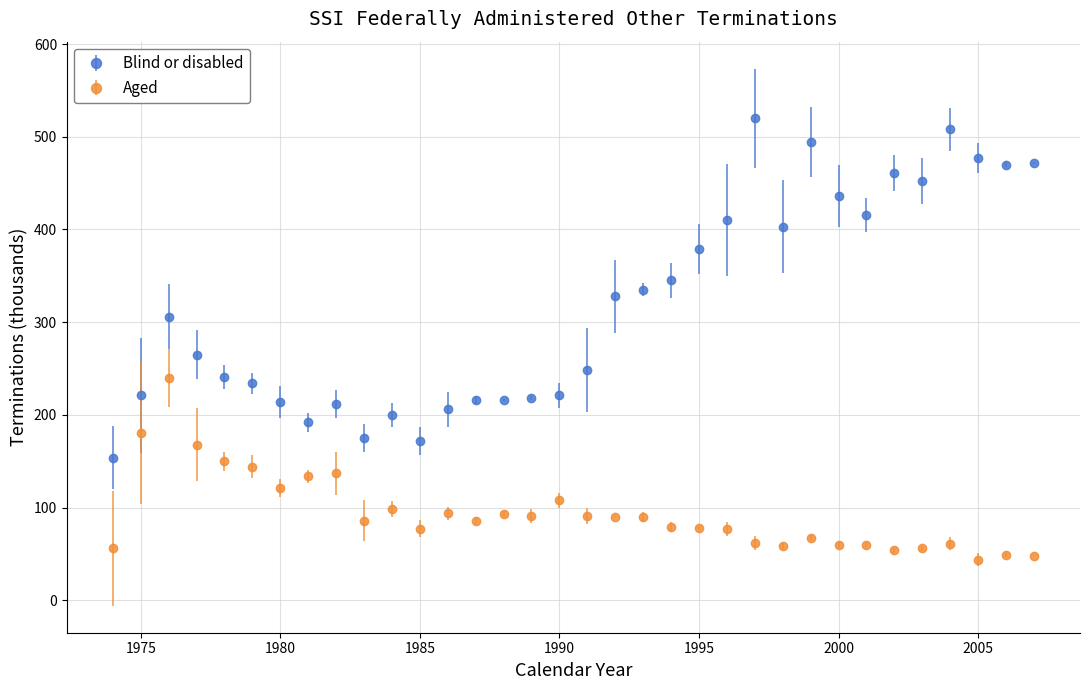

What are all the series names shown in the legend?

Blind or disabled, Aged